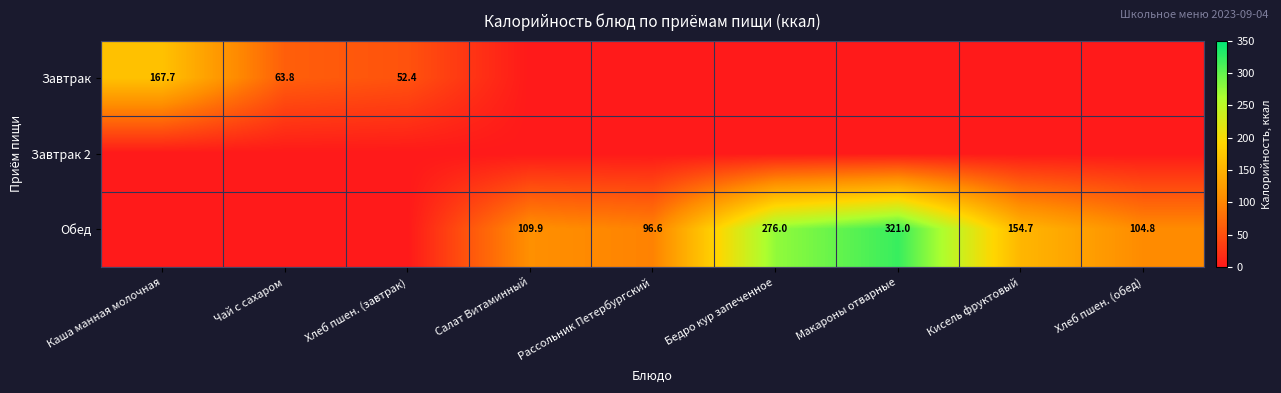

The Обед series shows 154.7 at Кисель фруктовый. True or false?

True